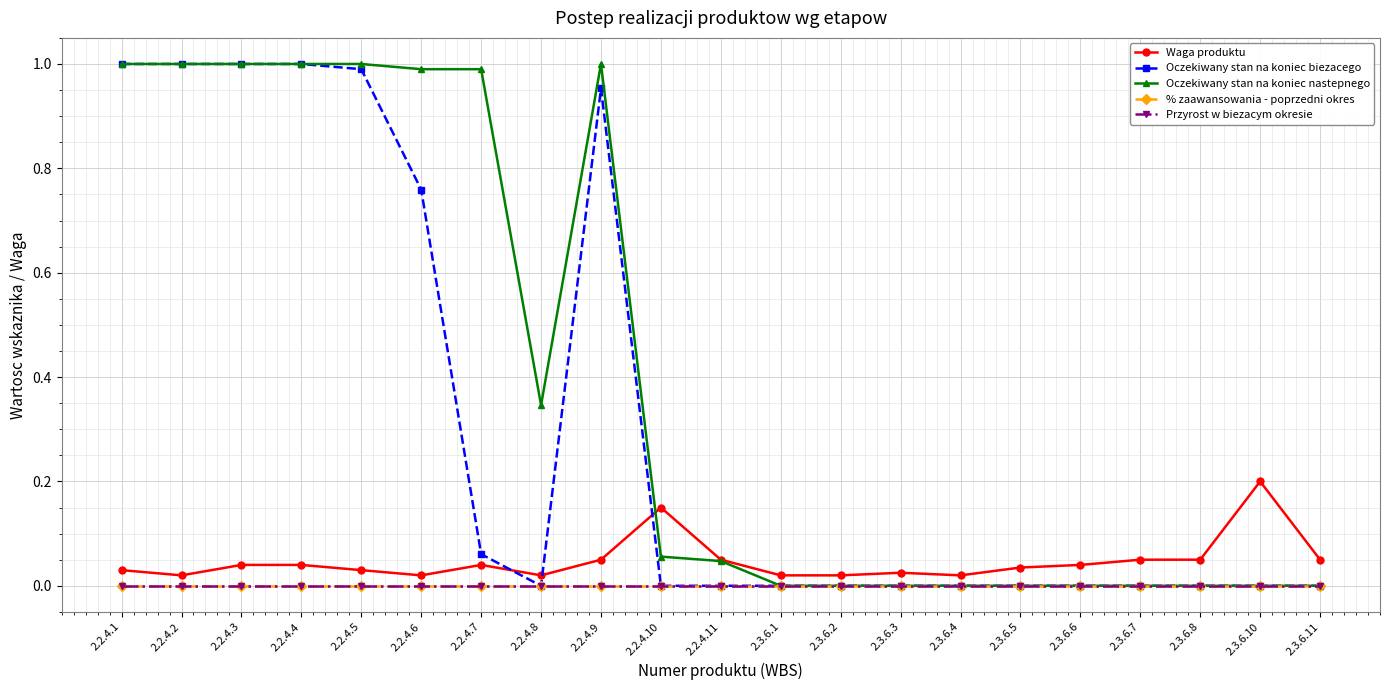

Does the chart have visible grid lines?

Yes